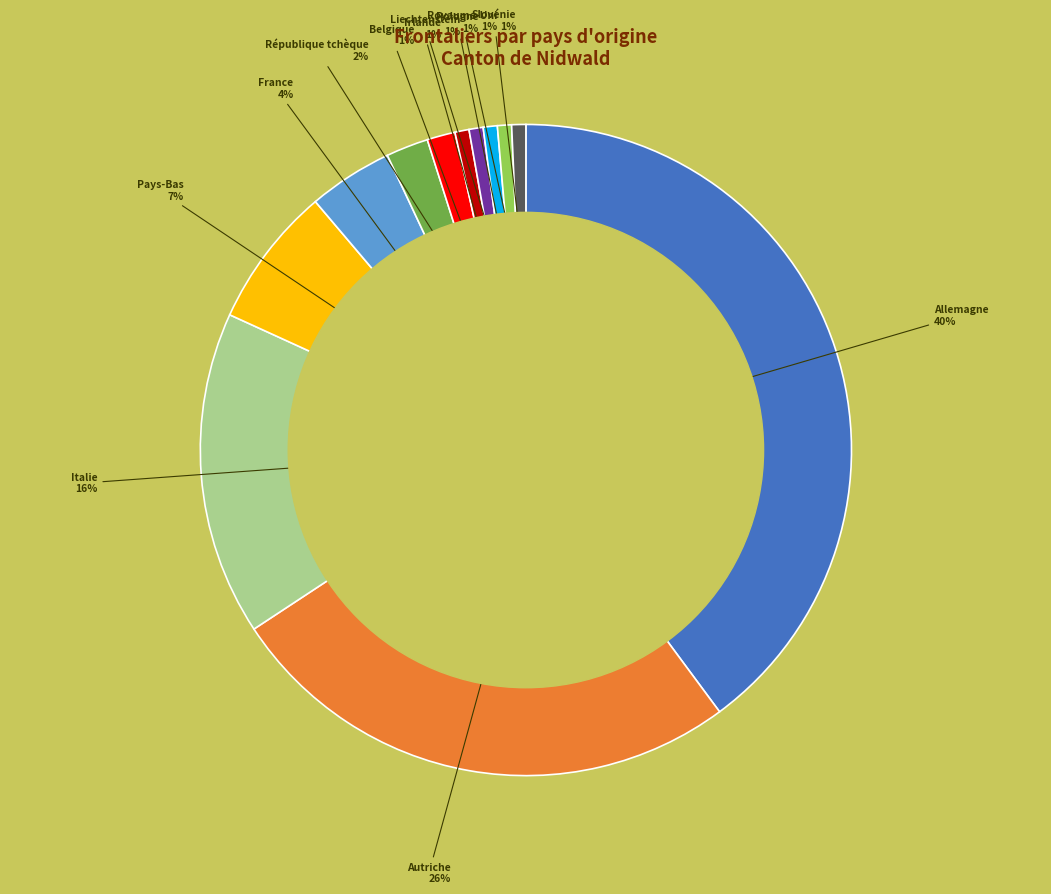

To the nearest percent, what is the difference between the largest and smallest slice percentages?

39%